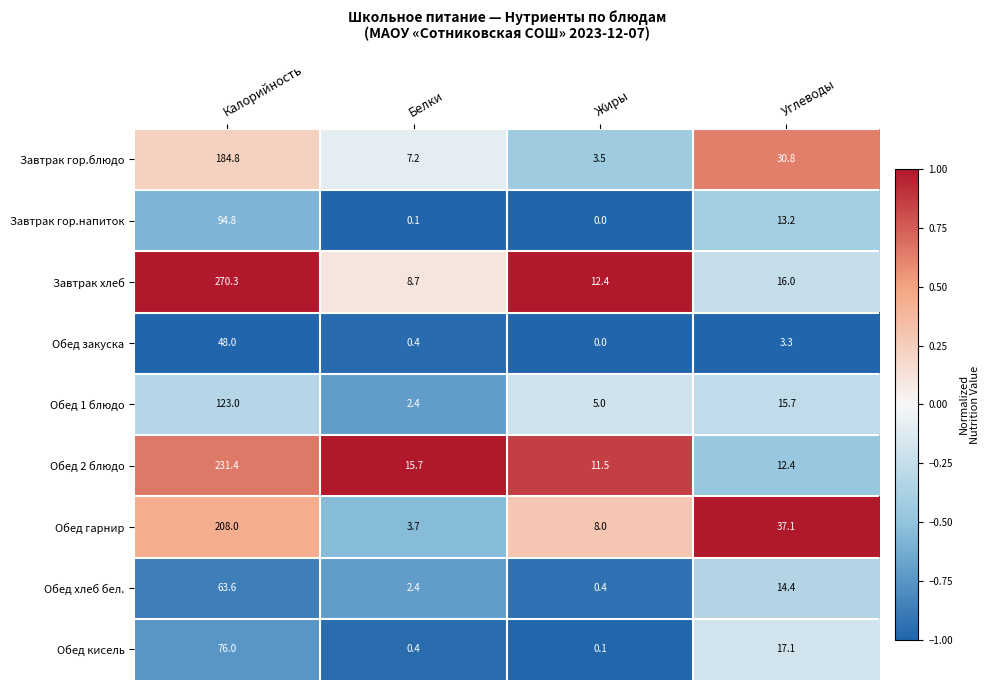

Which series has the largest total across all categories?

Завтрак хлеб